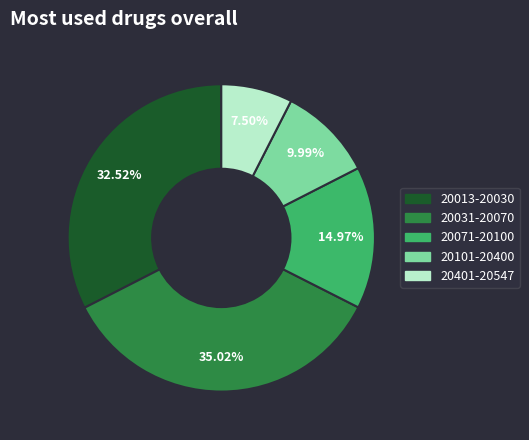

Is there a majority slice in this chart?

No